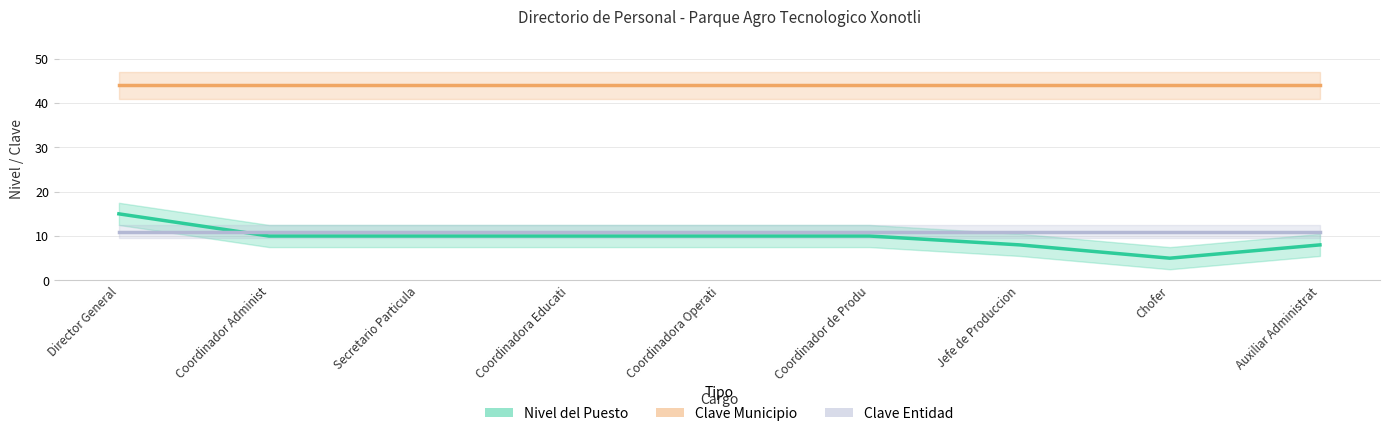

How many lines are shown in the chart?

3